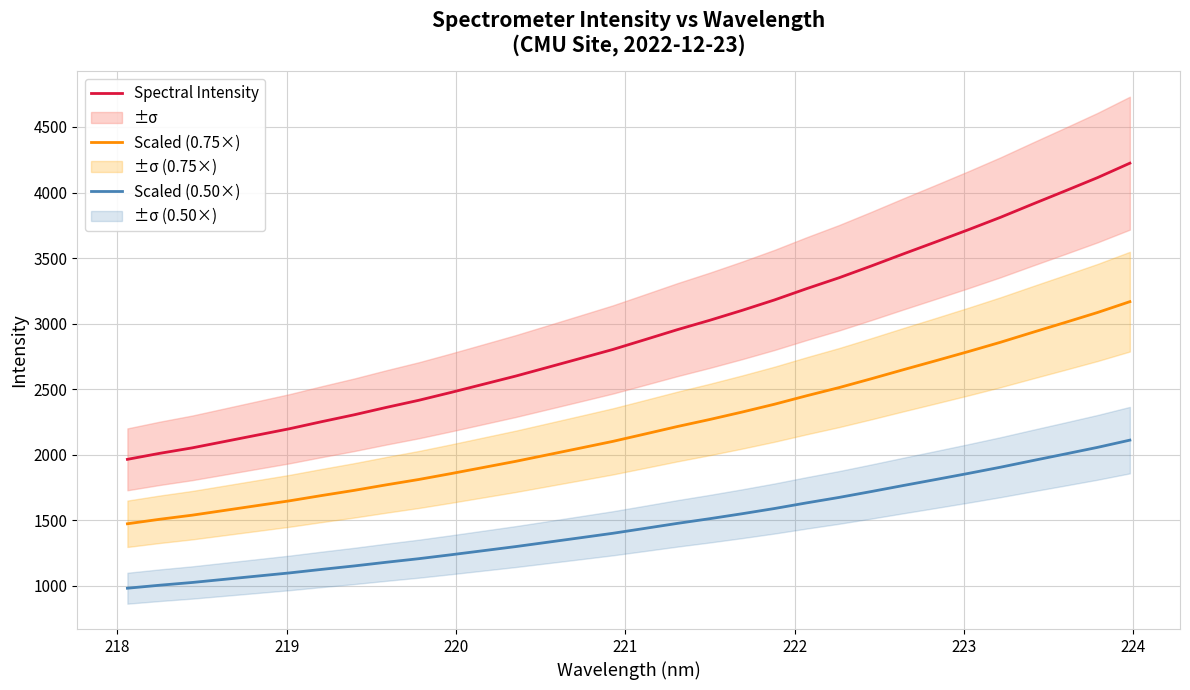

True or false: Spectral Intensity and Scaled (0.50×) intersect in this chart.

False